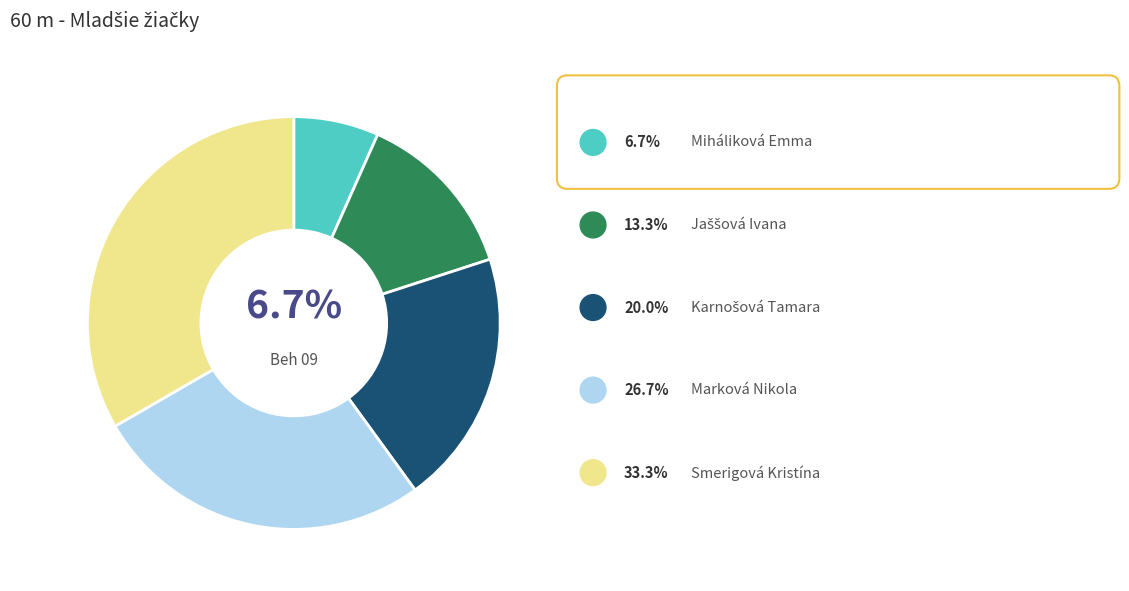

To the nearest percent, what is the difference between the largest and smallest slice percentages?

27%